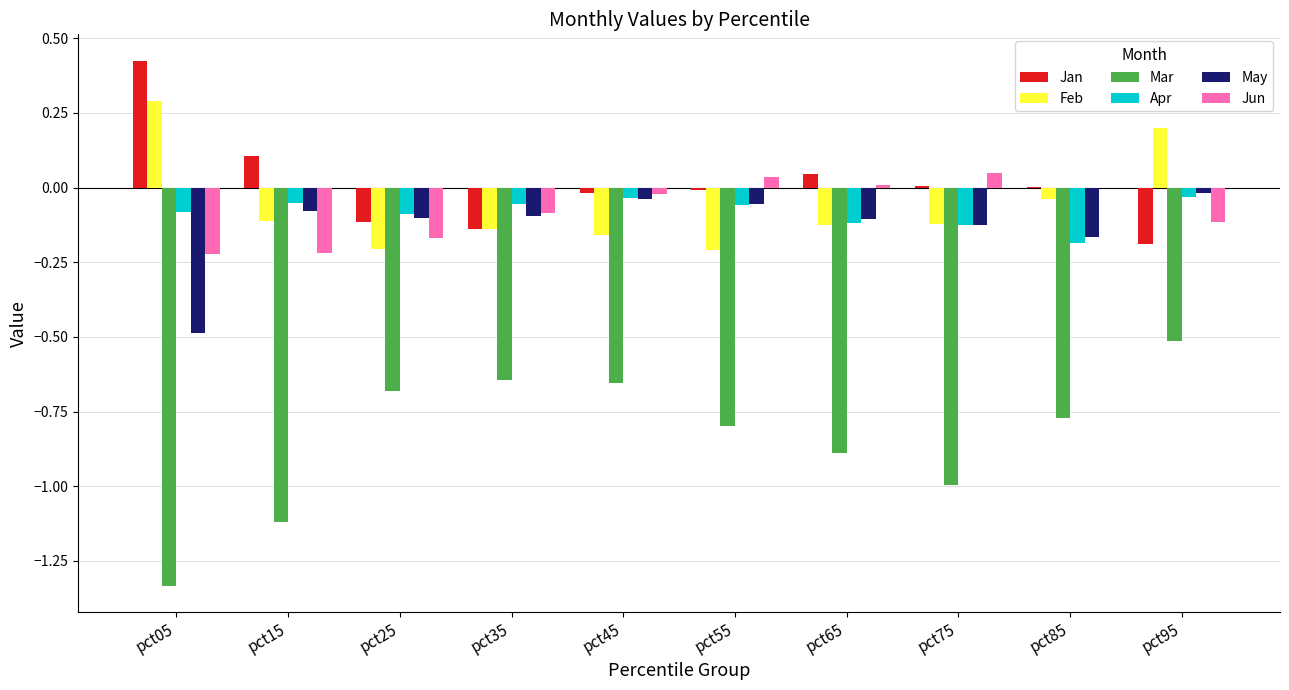

What are all the series names shown in the legend?

Jan, Feb, Mar, Apr, May, Jun